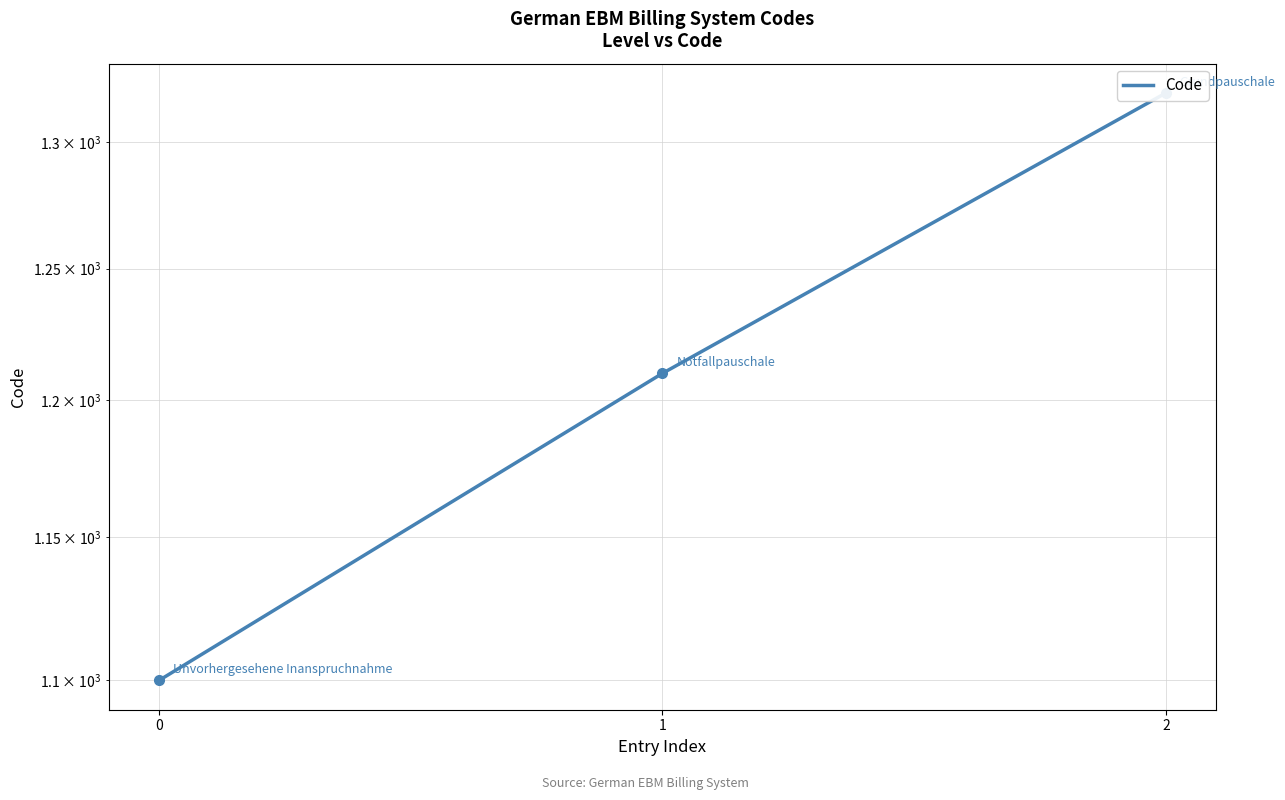

What is the change in value from 0 to 1?

+110